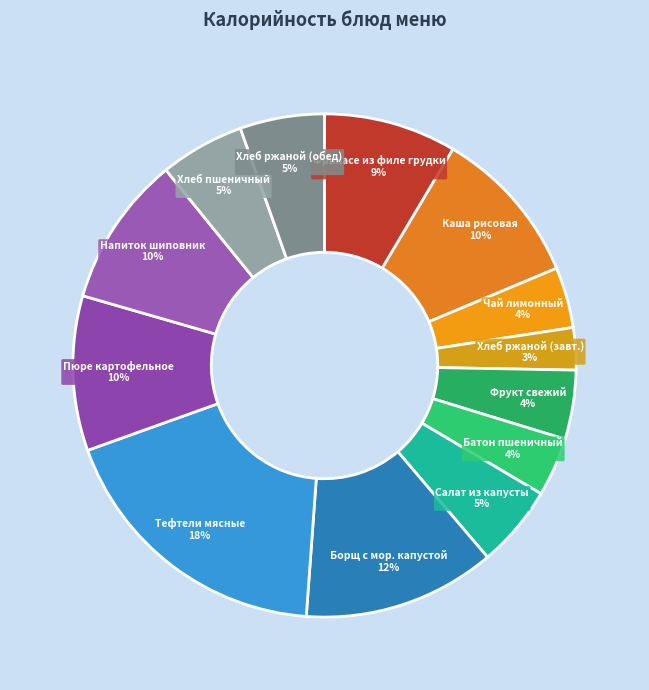

What percentage is the Напиток шиповник slice, to the nearest percent?

10%